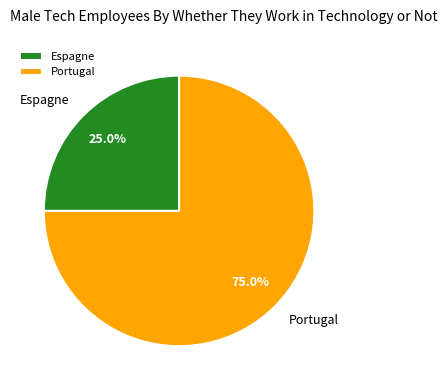

Is Portugal the majority of the pie?

Yes